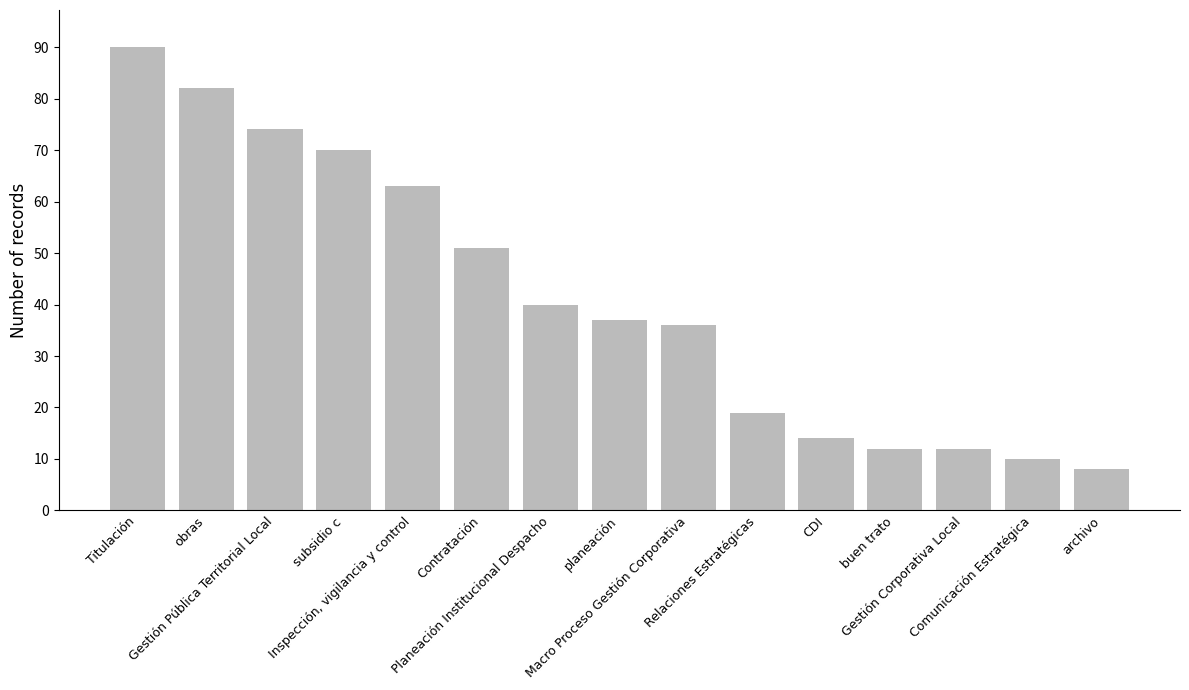

What is the minimum value shown in the chart?

8